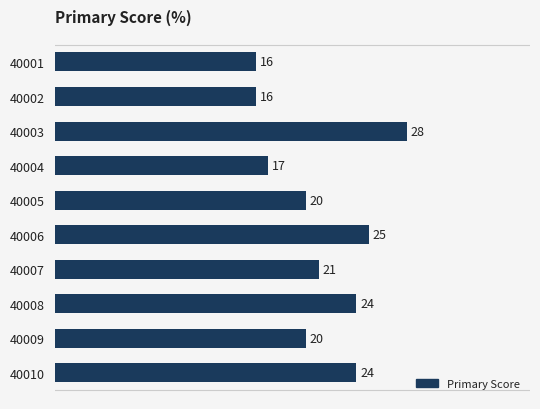

Where is the data nearest to the value 22?

40007